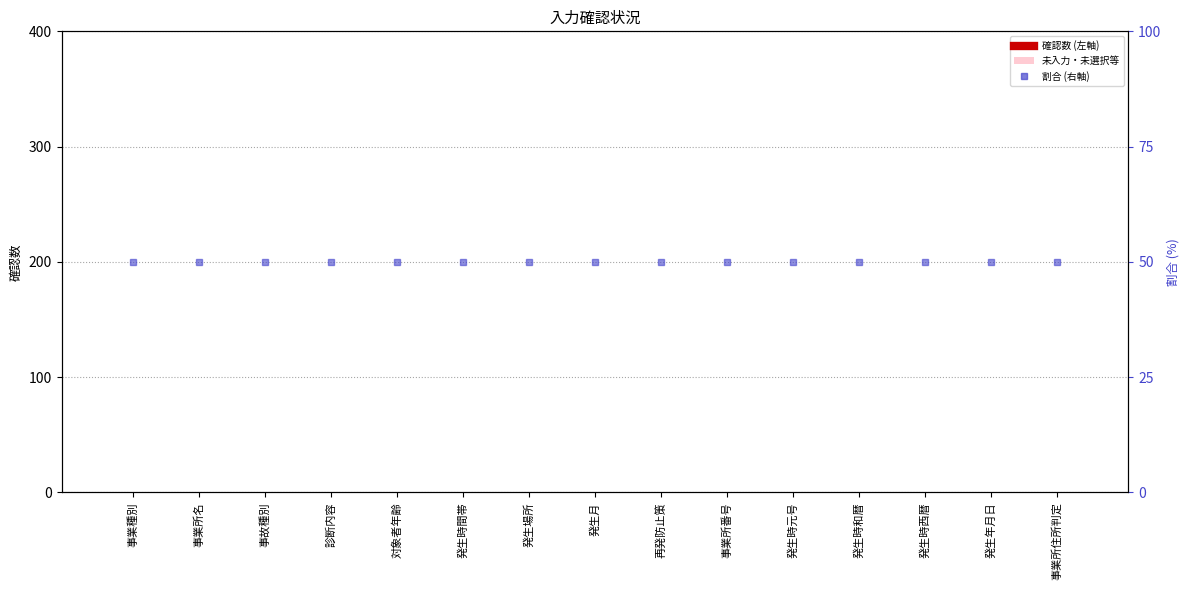

Reading left to right, what are all the values shown in this chart?

確認数: 事業種別=0.0	事業所名=0.0	事故種別=0.0	診断内容=0.0	対象者年齢=0.0	発生時間帯=0.0	発生場所=0.0	発生月=0.0	再発防止策=0.0	事業所番号=0.0	発生時元号=0.0	発生時和暦=0.0	発生時西暦=0.0	発生年月日=0.0	事業所住所判定=0.0
未入力・未選択等: 事業種別=0.3	事業所名=0.3	事故種別=0.3	診断内容=0.3	対象者年齢=0.3	発生時間帯=0.3	発生場所=0.3	発生月=0.3	再発防止策=0.3	事業所番号=0.3	発生時元号=0.3	発生時和暦=0.3	発生時西暦=0.3	発生年月日=0.3	事業所住所判定=0.3
割合 (右軸): 事業種別=50.0	事業所名=50.0	事故種別=50.0	診断内容=50.0	対象者年齢=50.0	発生時間帯=50.0	発生場所=50.0	発生月=50.0	再発防止策=50.0	事業所番号=50.0	発生時元号=50.0	発生時和暦=50.0	発生時西暦=50.0	発生年月日=50.0	事業所住所判定=50.0